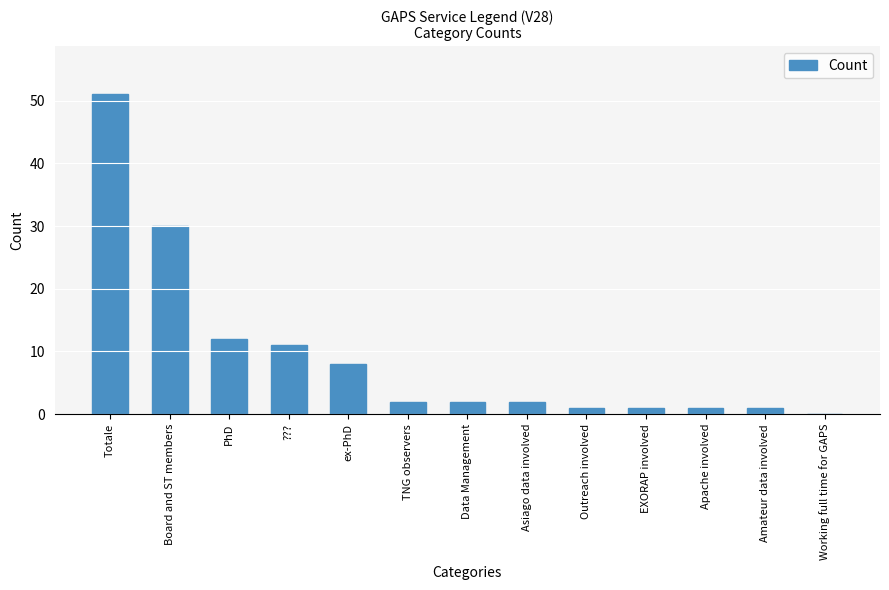

What is the maximum value shown in the chart?

51